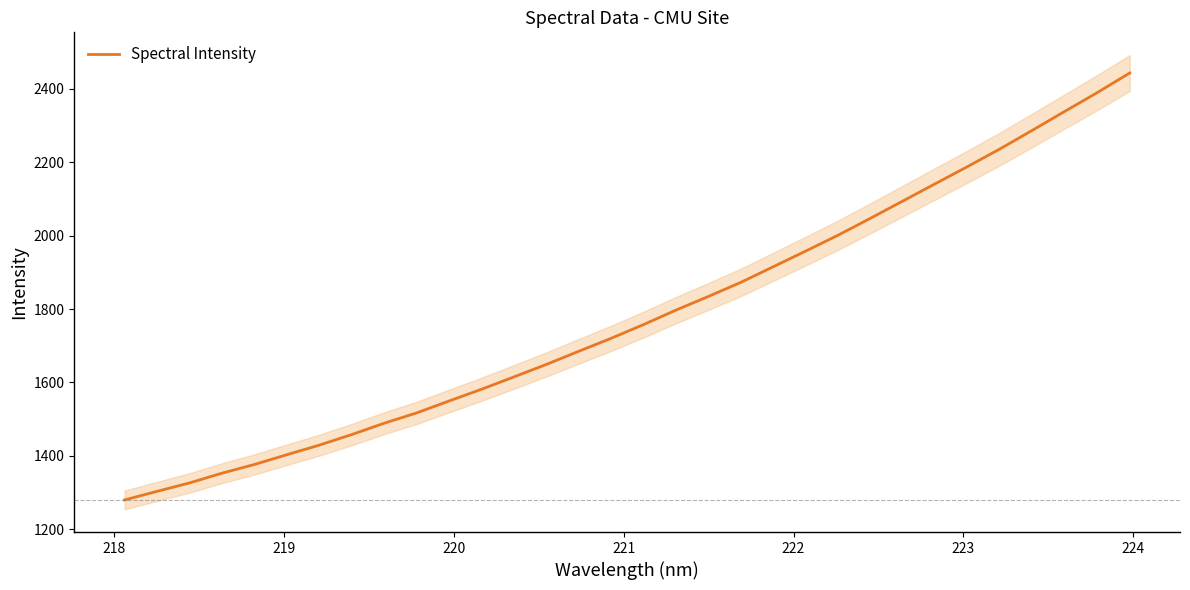

What is the greatest value displayed?

2443.4